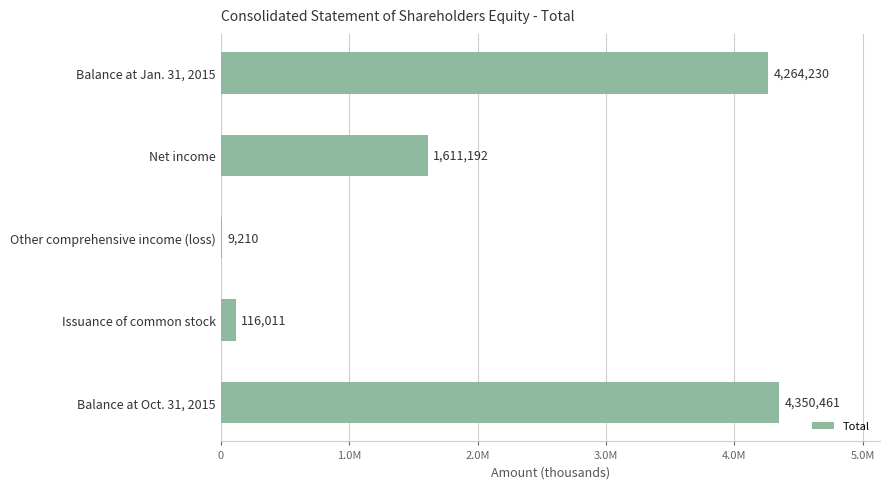

What is the difference between the maximum and minimum values?

4341251